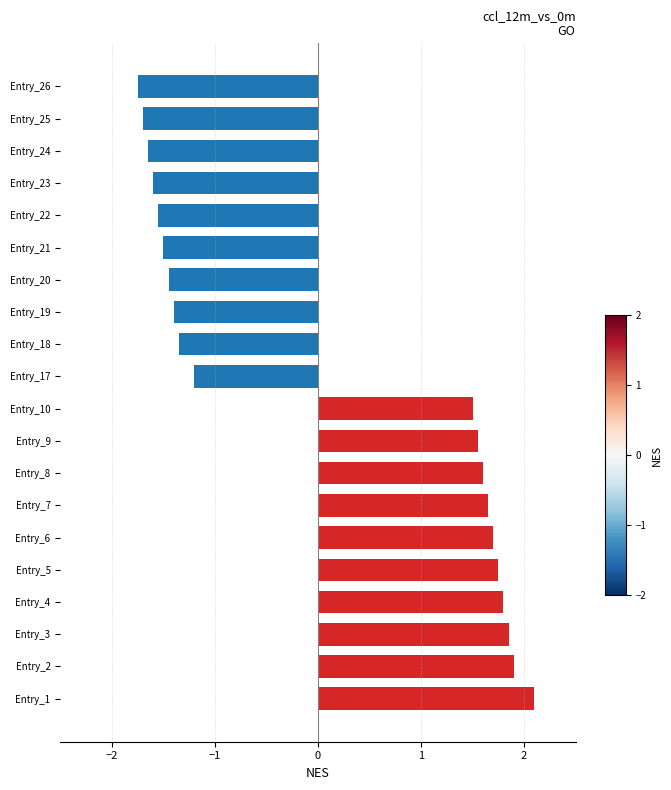

Count the number of data series in this chart.

2